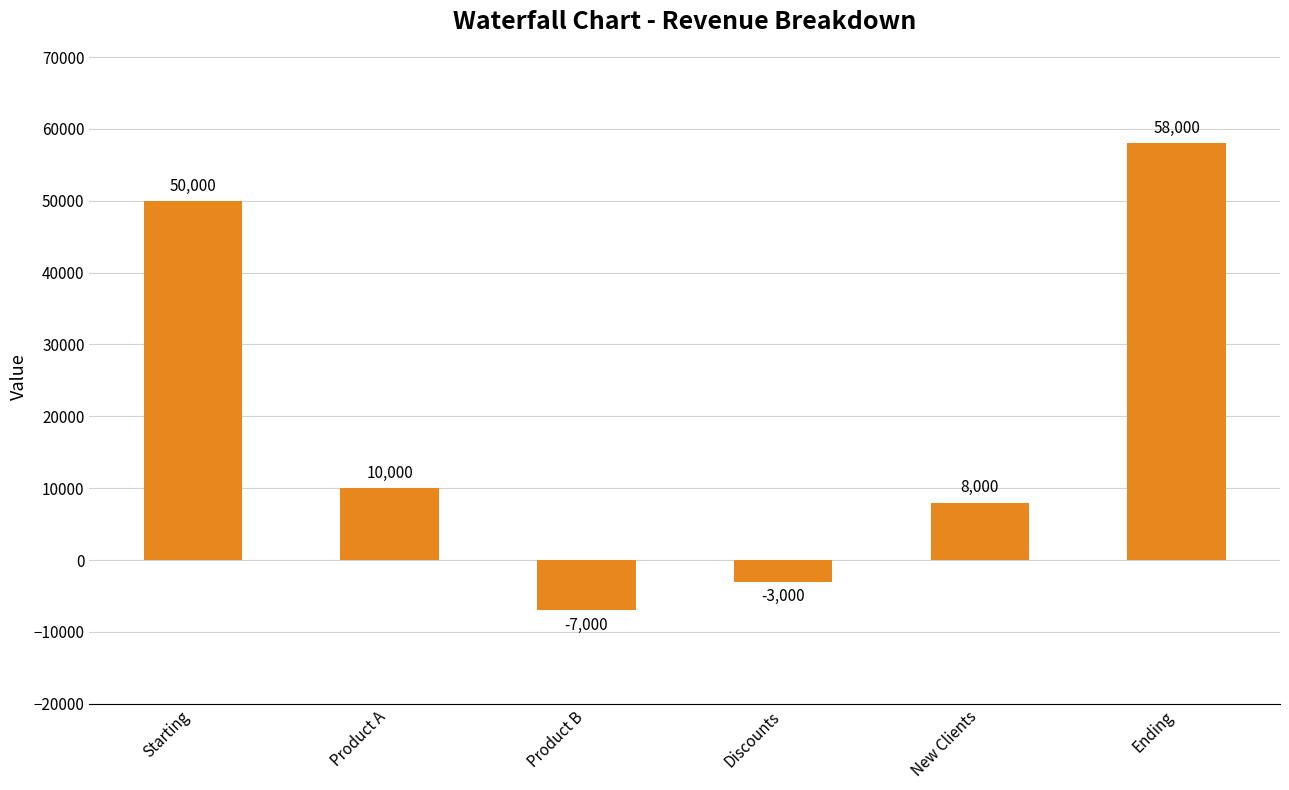

What is the sum of all values?

116000